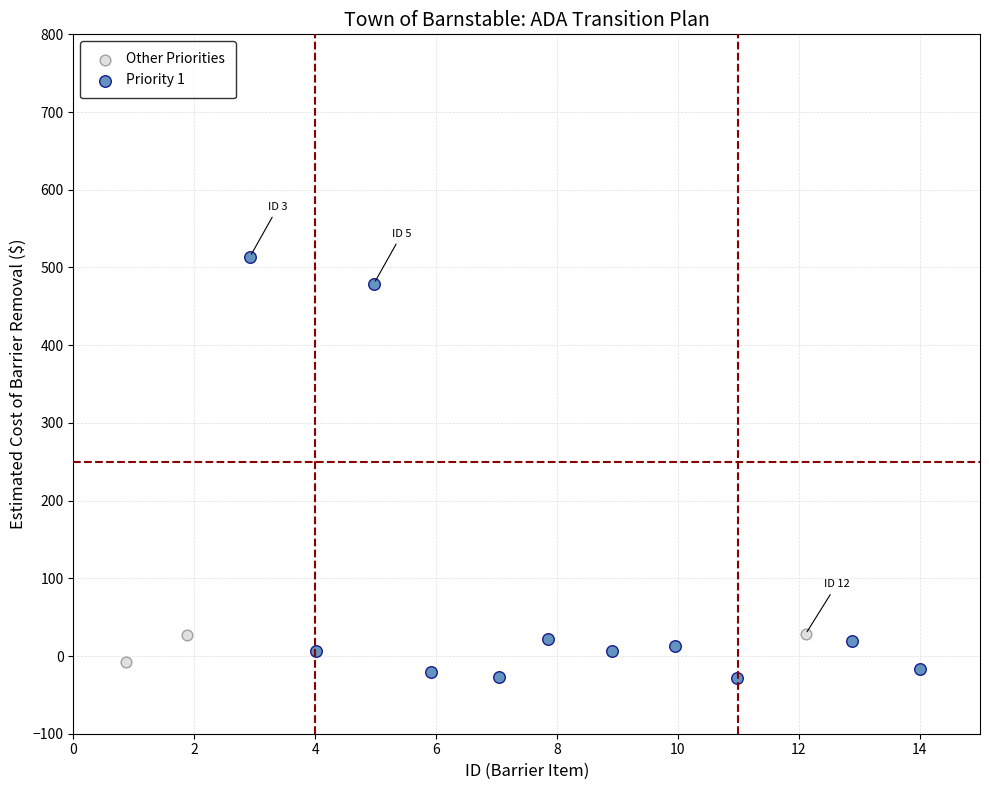

Which series reaches the maximum Y coordinate?

Priority 1